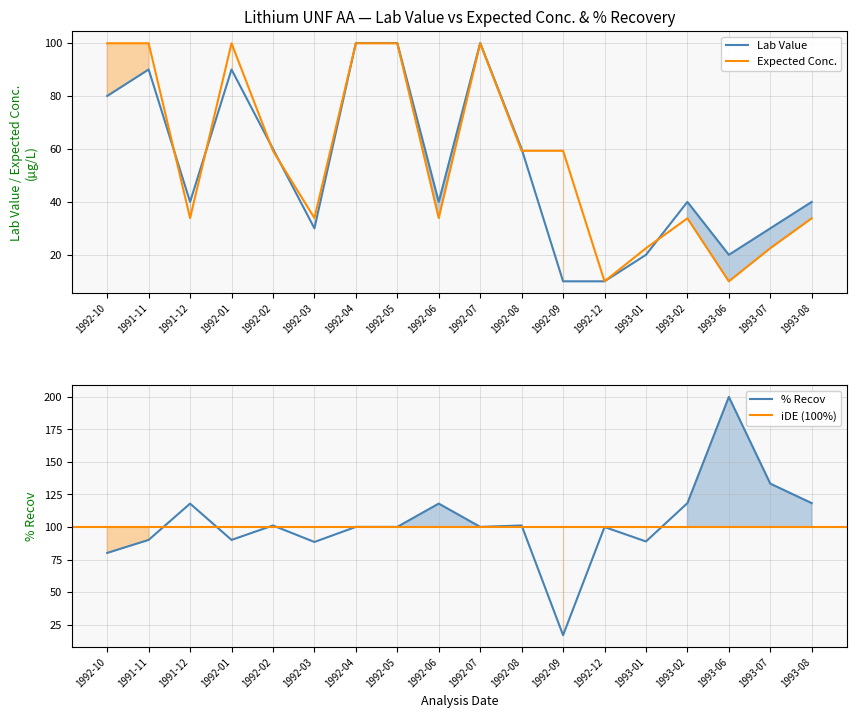

At which category is the sum across all series the highest?

1992-04